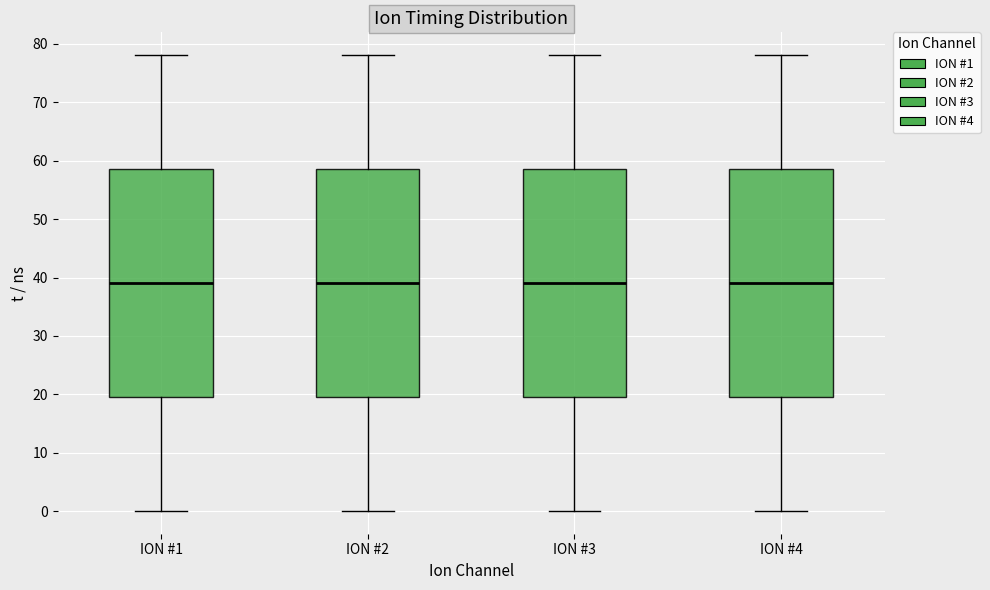

Where is the upper edge of the box for ION #2 on the y-axis? The values are not printed on the chart, so give them approximately, as read against the axis.

59